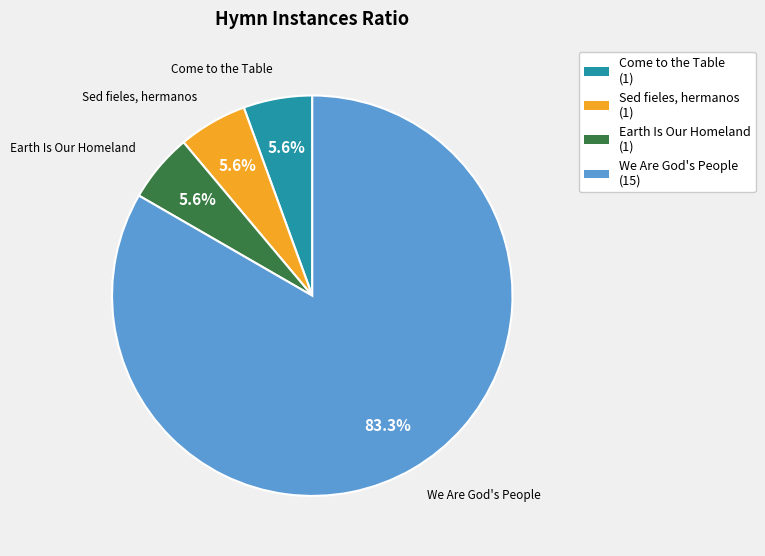

What percentage is the Earth Is Our Homeland slice, to the nearest percent?

6%